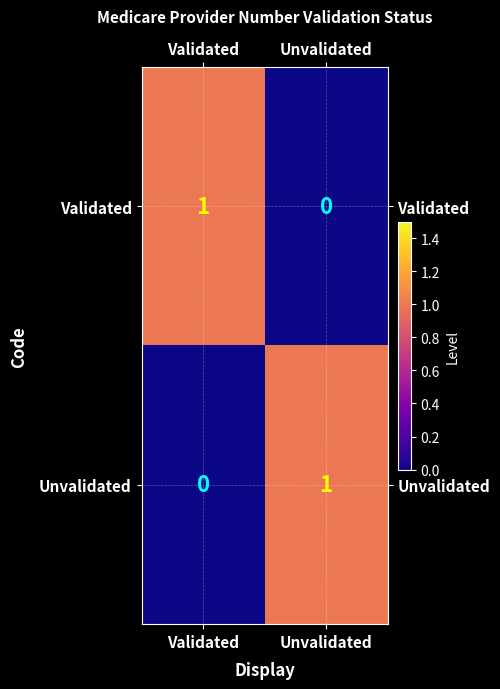

Is the value of Unvalidated at Validated greater than the value of Validated at Validated?

No